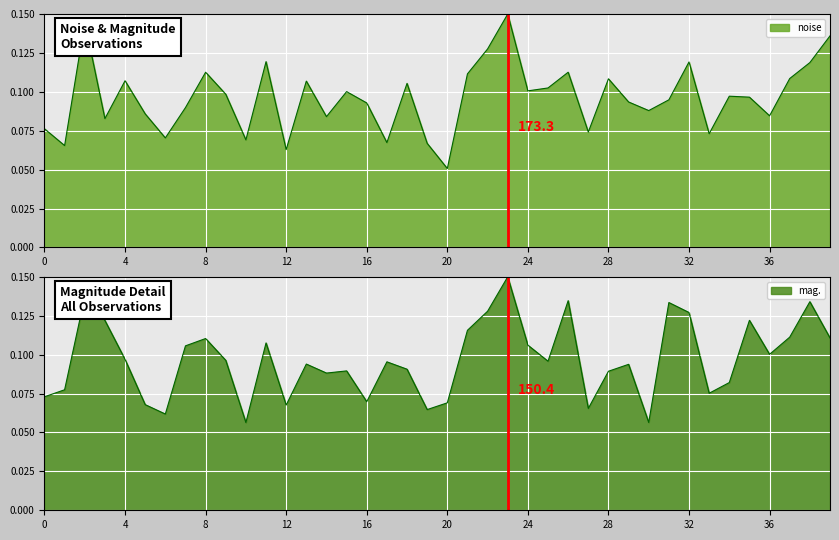

The mag. series shows 0.1 at 31. True or false?

True